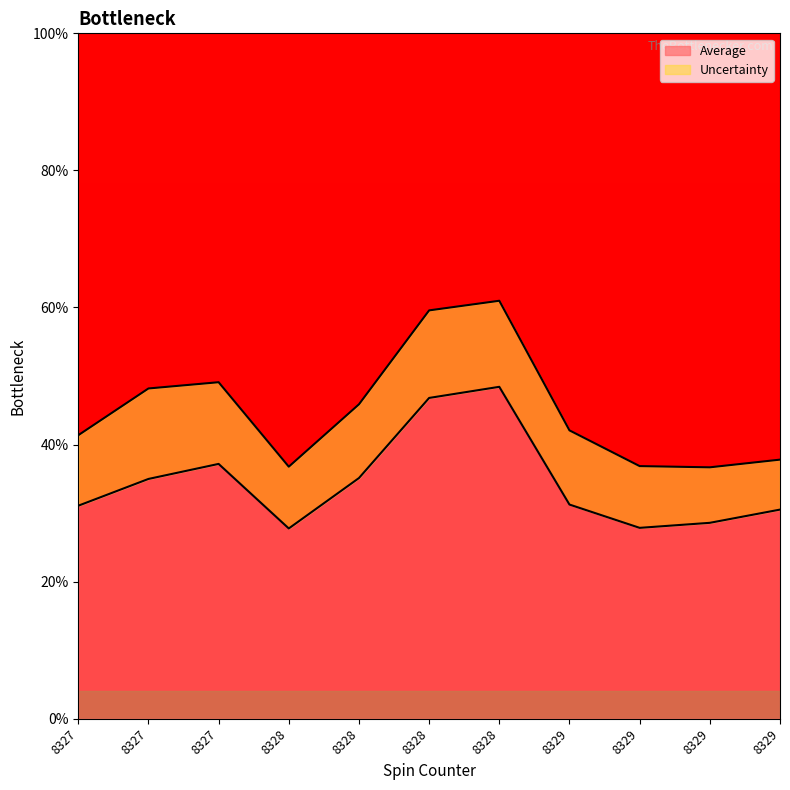

What is the sum of all values?

379.5